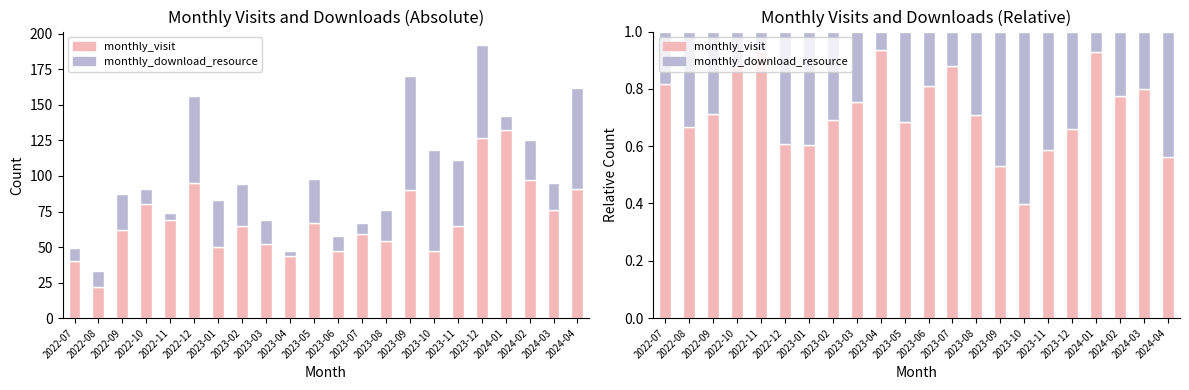

At 2022-09, list the series in order from largest to smallest.

monthly_visit, monthly_download_resource